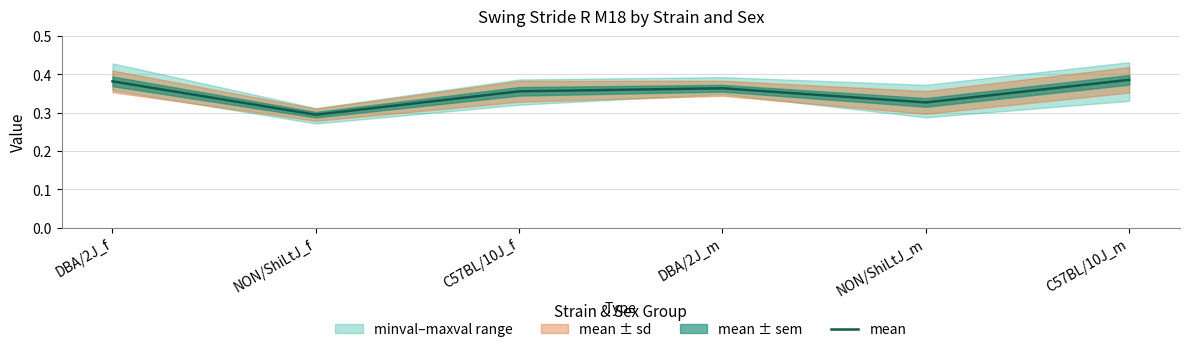

Which has a higher value, NON/ShiLtJ_f or DBA/2J_m?

DBA/2J_m